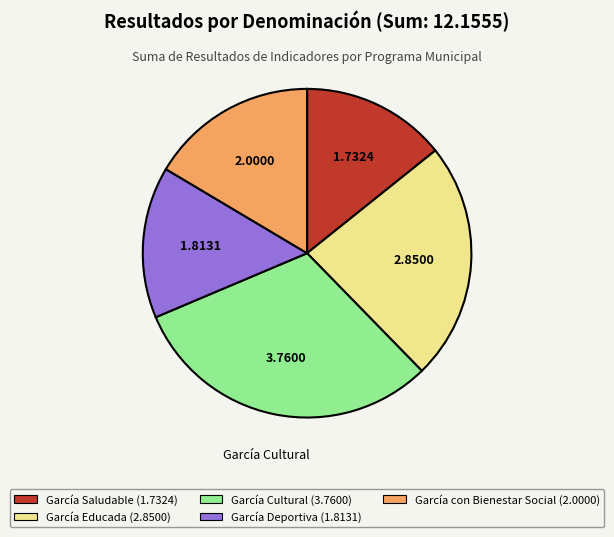

What is the largest slice in the pie chart?

García Cultural